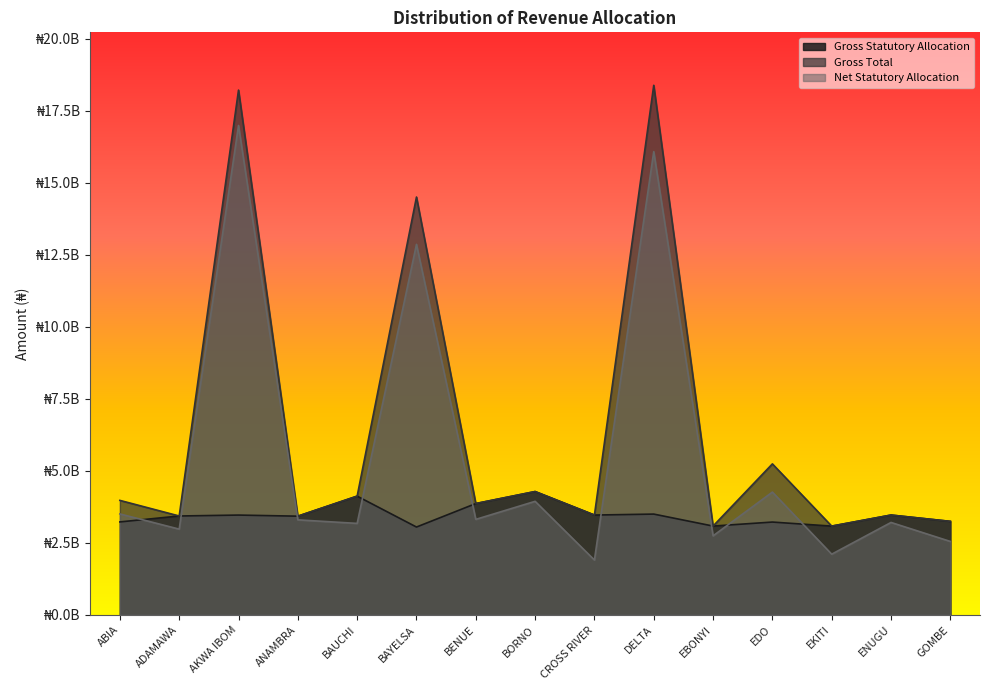

How many values in the Gross Statutory Allocation series exceed 3432076949?

8